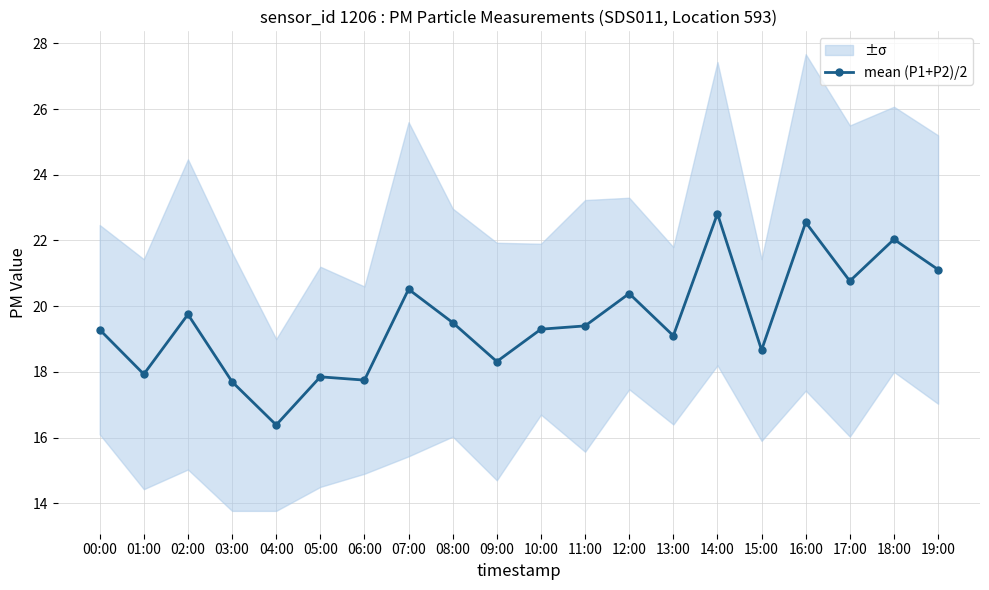

Read the value at 18:00.

22.0